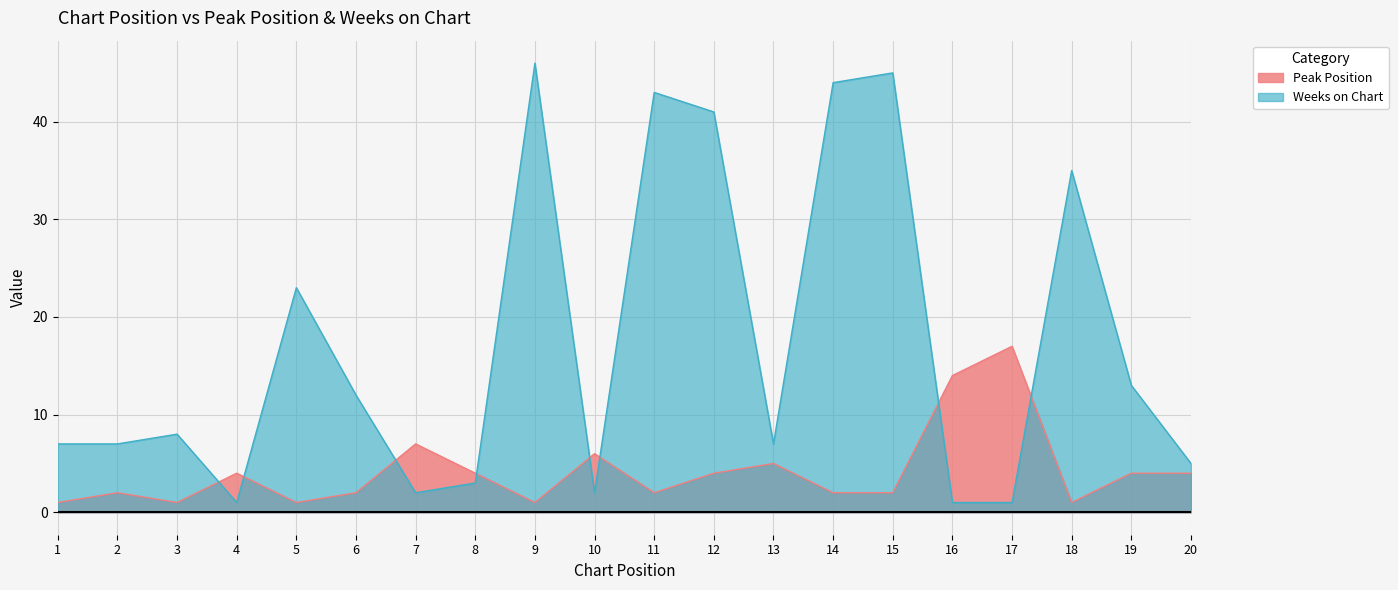

The value of Peak Position at 14 is 2. True or false?

True